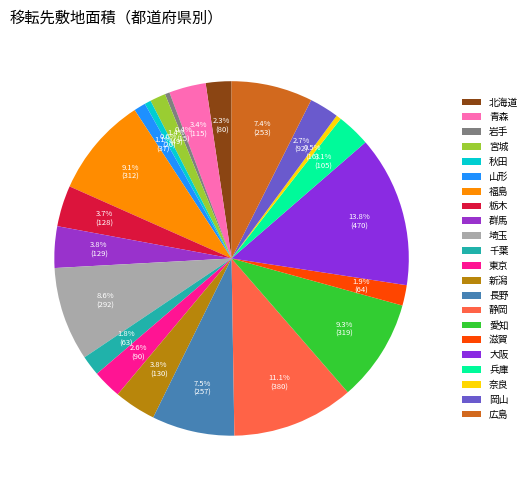

True or false: 兵庫 accounts for 1% of the total.

False